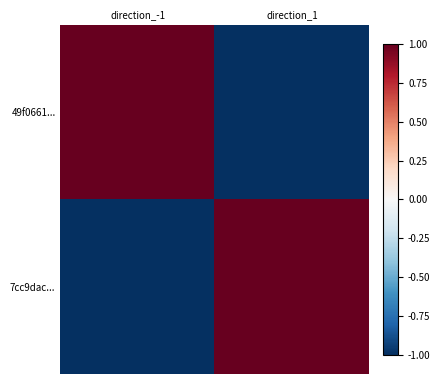

What is the greatest value displayed?

1